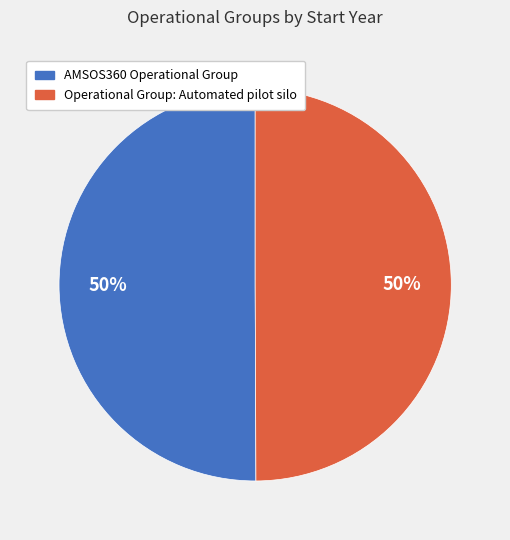

What is the ratio of the value at AMSOS360 Operational Group to the value at Operational Group: Automated pilot silo?

1.0